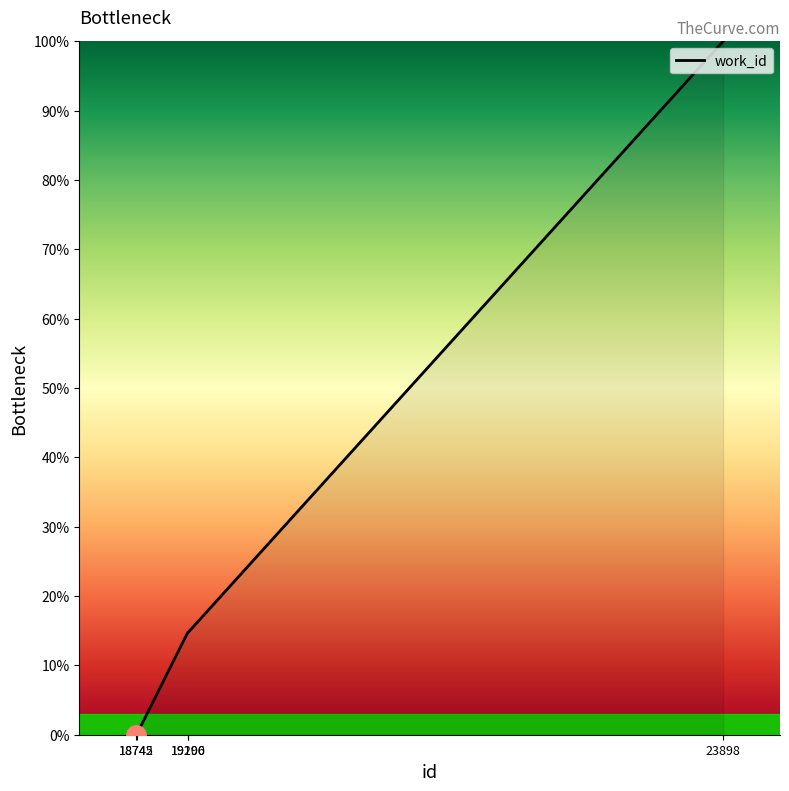

What is the greatest value displayed?

100.0